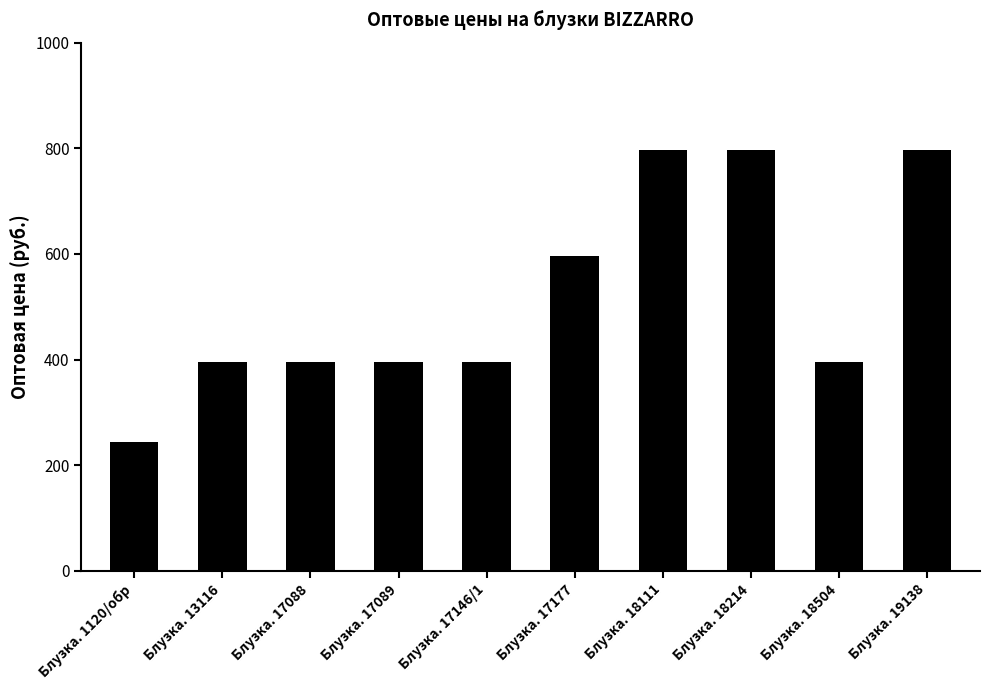

What is the maximum value shown in the chart?

796